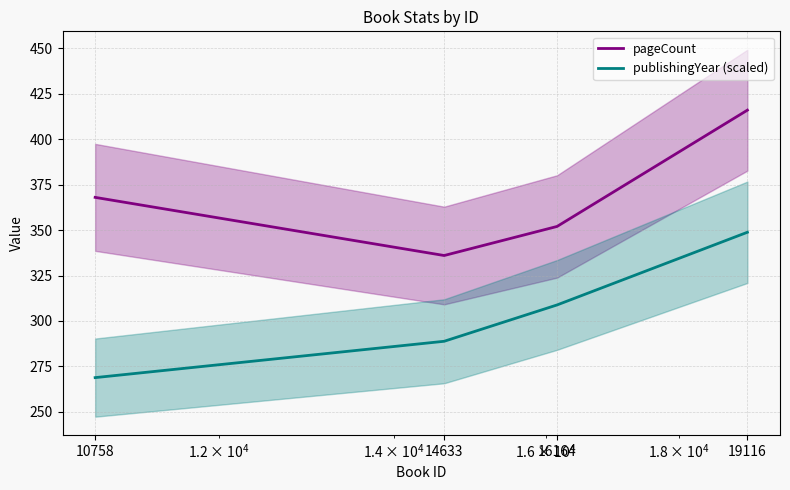

True or false: publishingYear (scaled) and pageCount cross at least once.

False